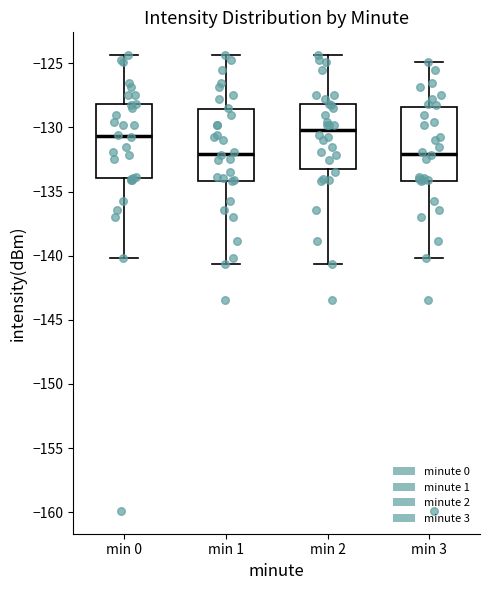

Where does the median line of the box for min 0 sit on the y-axis? The values are not printed on the chart, so give them approximately, as read against the axis.

-130.5